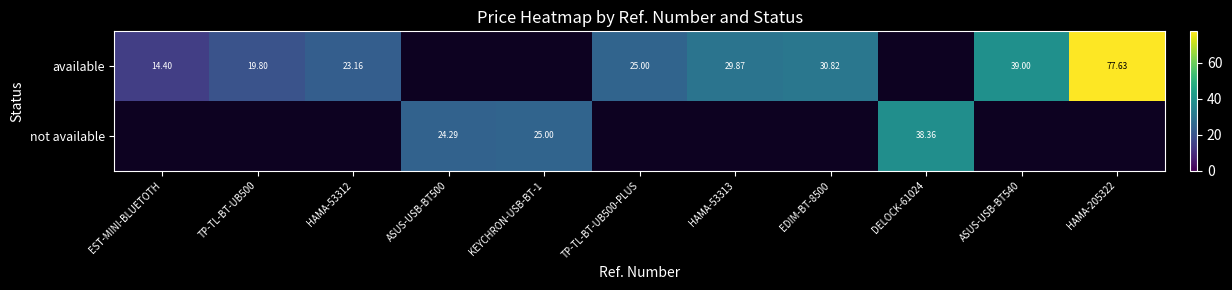

Is it true that available equals 22.7 at EST-MINI-BLUETOTH?

False